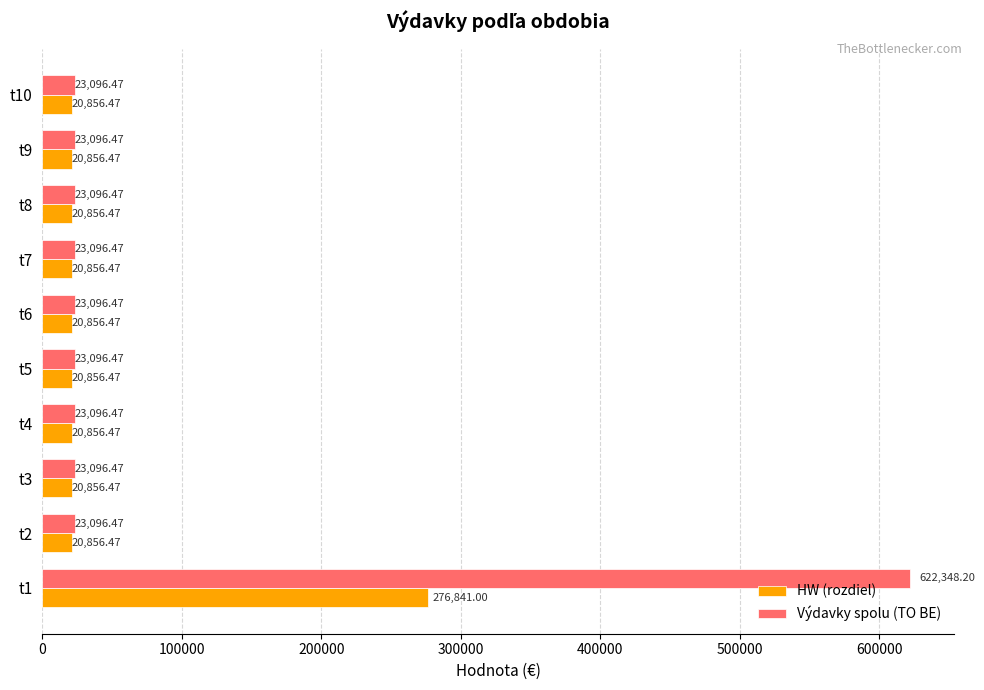

How many data points does each series have?

10